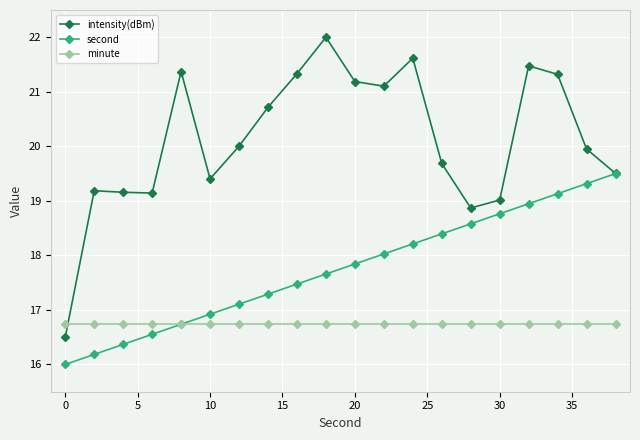

Which series has the widest spread of values?

intensity(dBm)